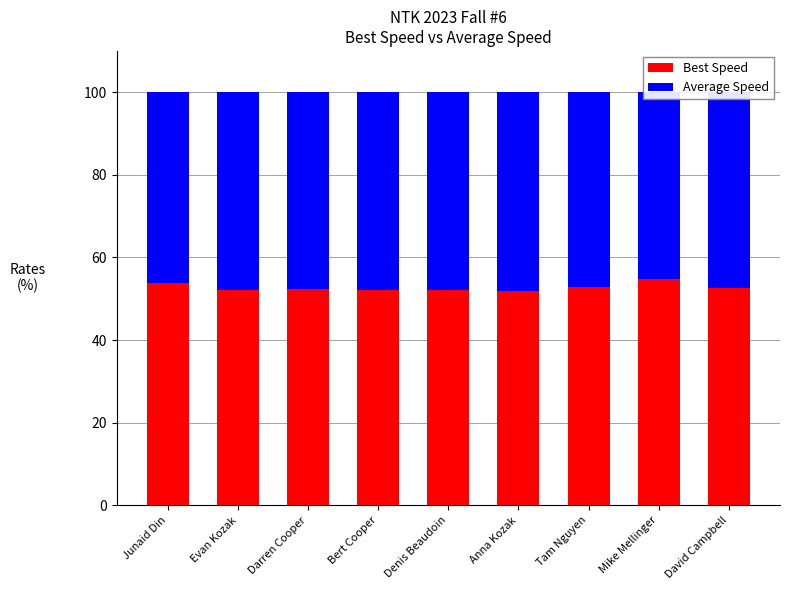

List the series in order of their overall mean, highest first.

Best Speed, Average Speed